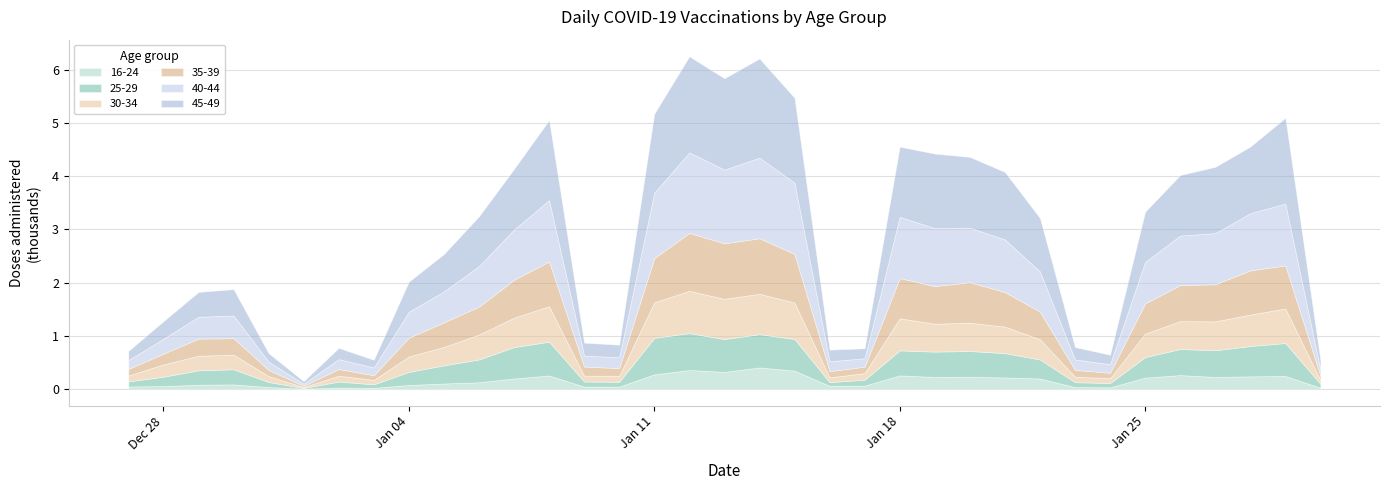

Where does the 25-29 series first go above 357?

06.01.2021